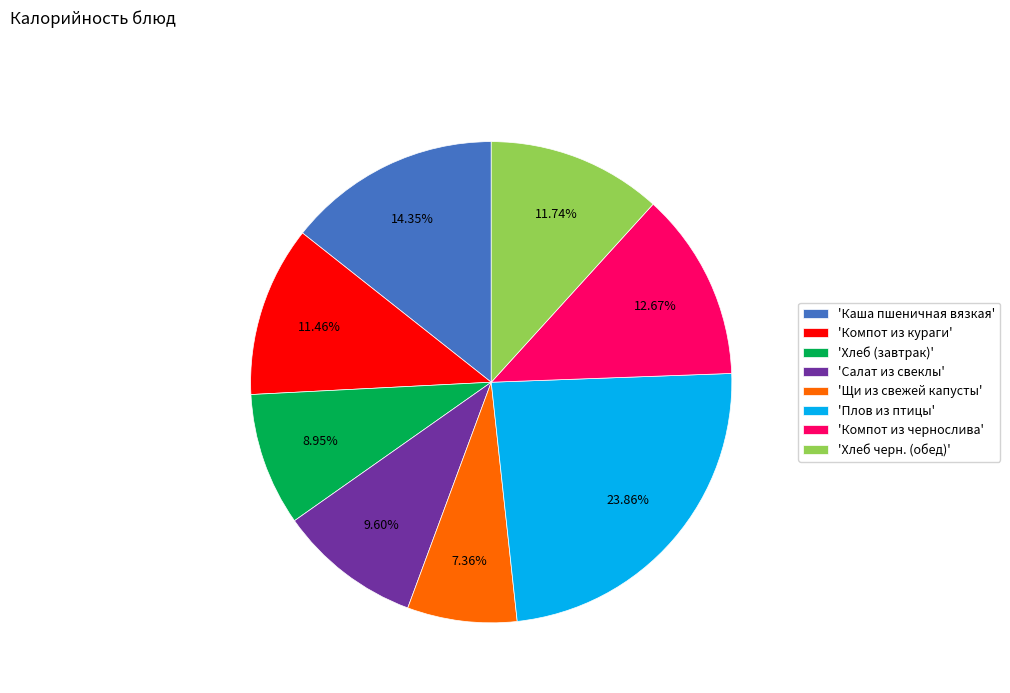

Which category has the biggest portion of the pie?

'Плов из птицы'